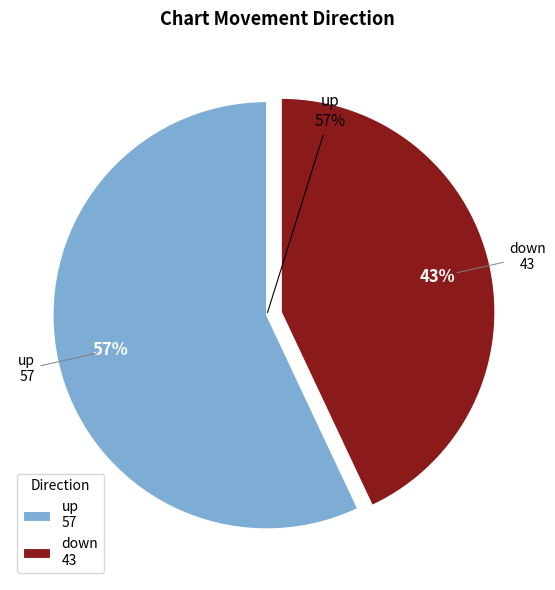

Approximately how many times larger is the value at up compared to down?

1.3